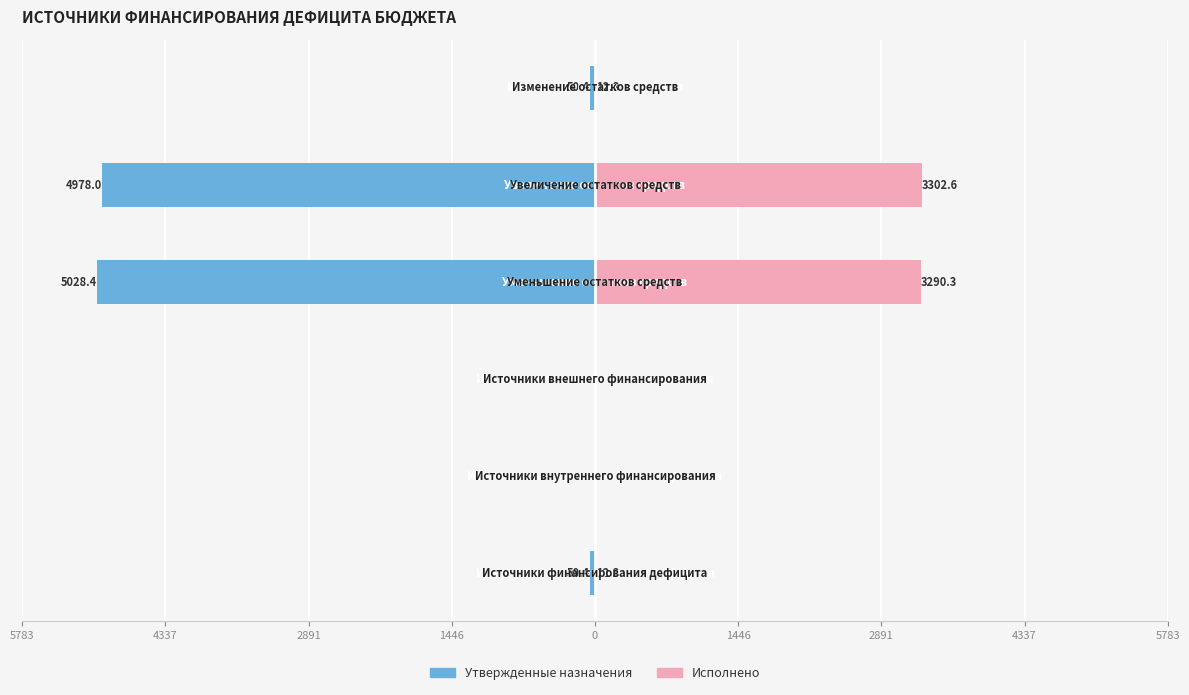

What is the difference between the second highest and second lowest values in the Утвержденные назначения series?

4978.0